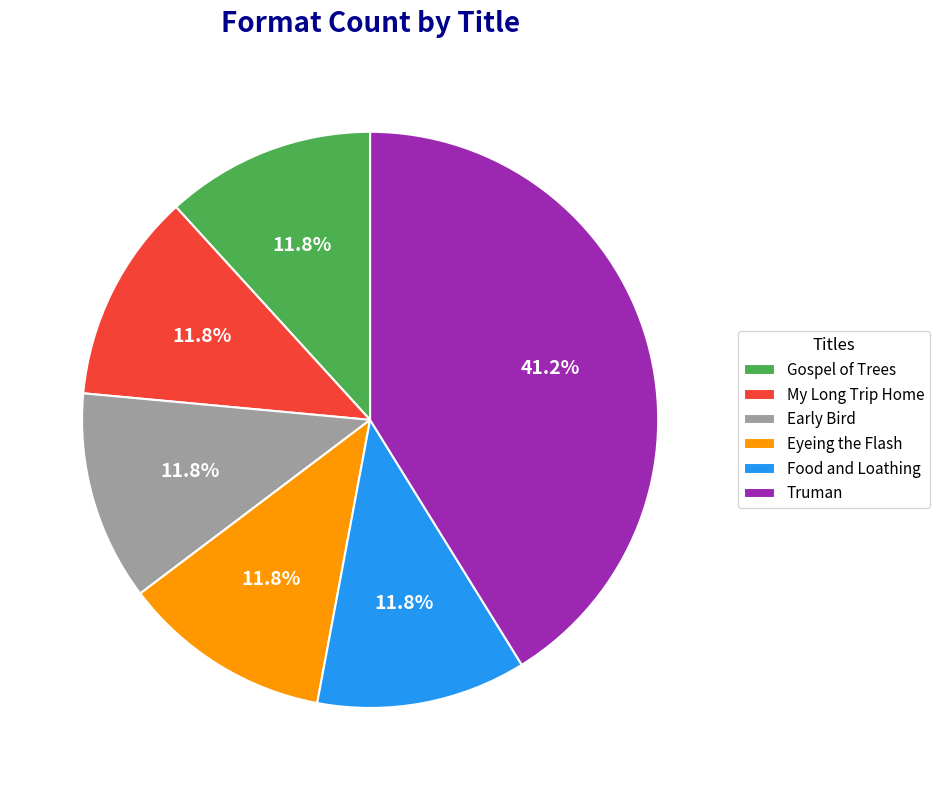

What is the largest slice in the pie chart?

Truman